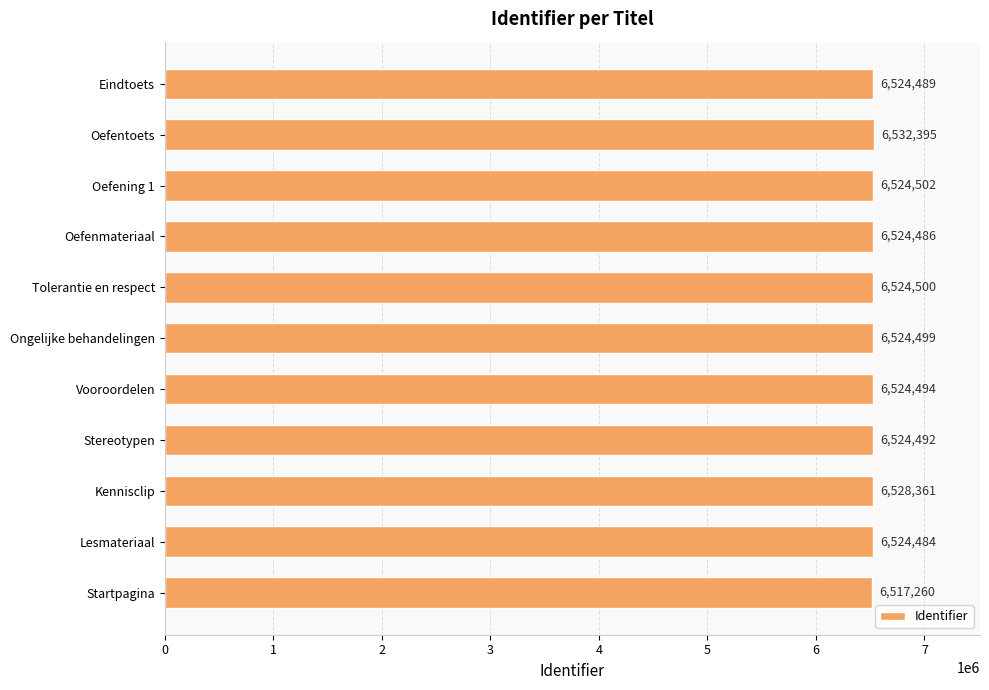

What is the change in value from Startpagina to Stereotypen?

+7232